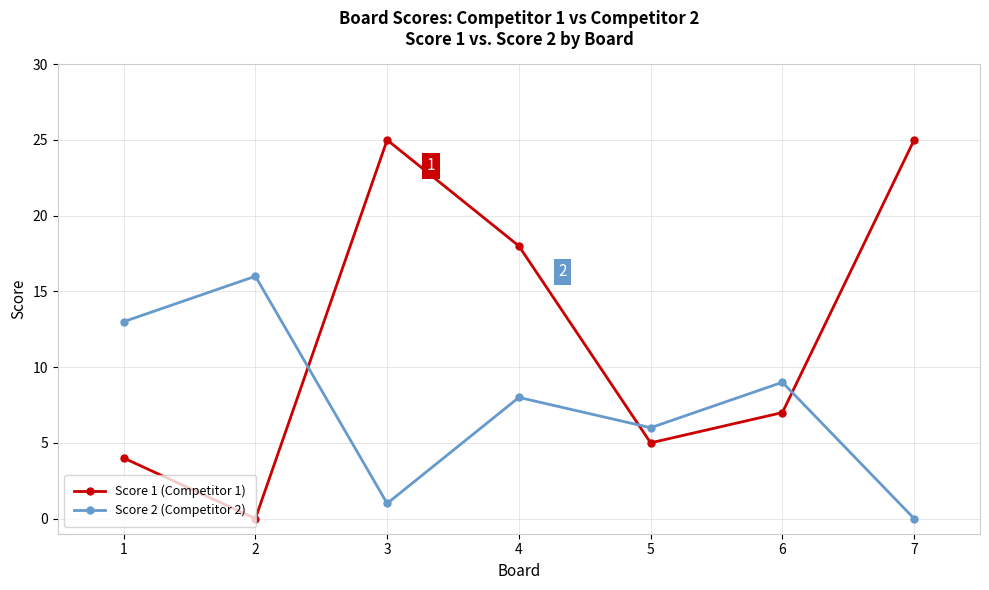

How many times do Score 1 (Competitor 1) and Score 2 (Competitor 2) cross each other?

3